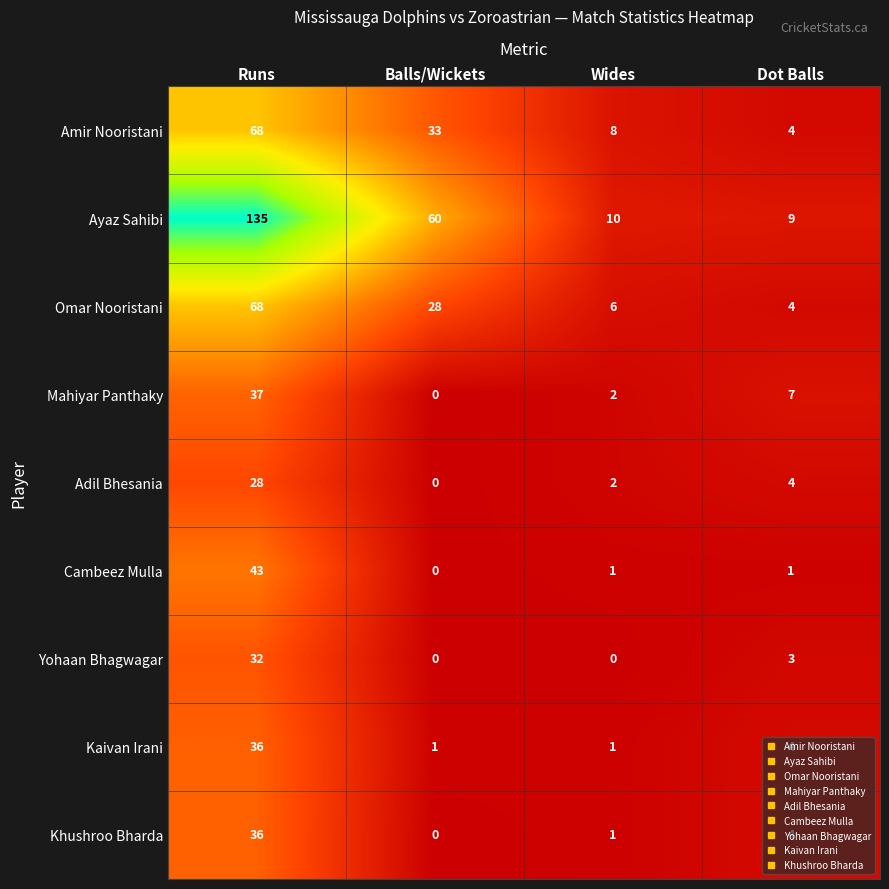

What is the average value of the Khushroo Bharda series?

10